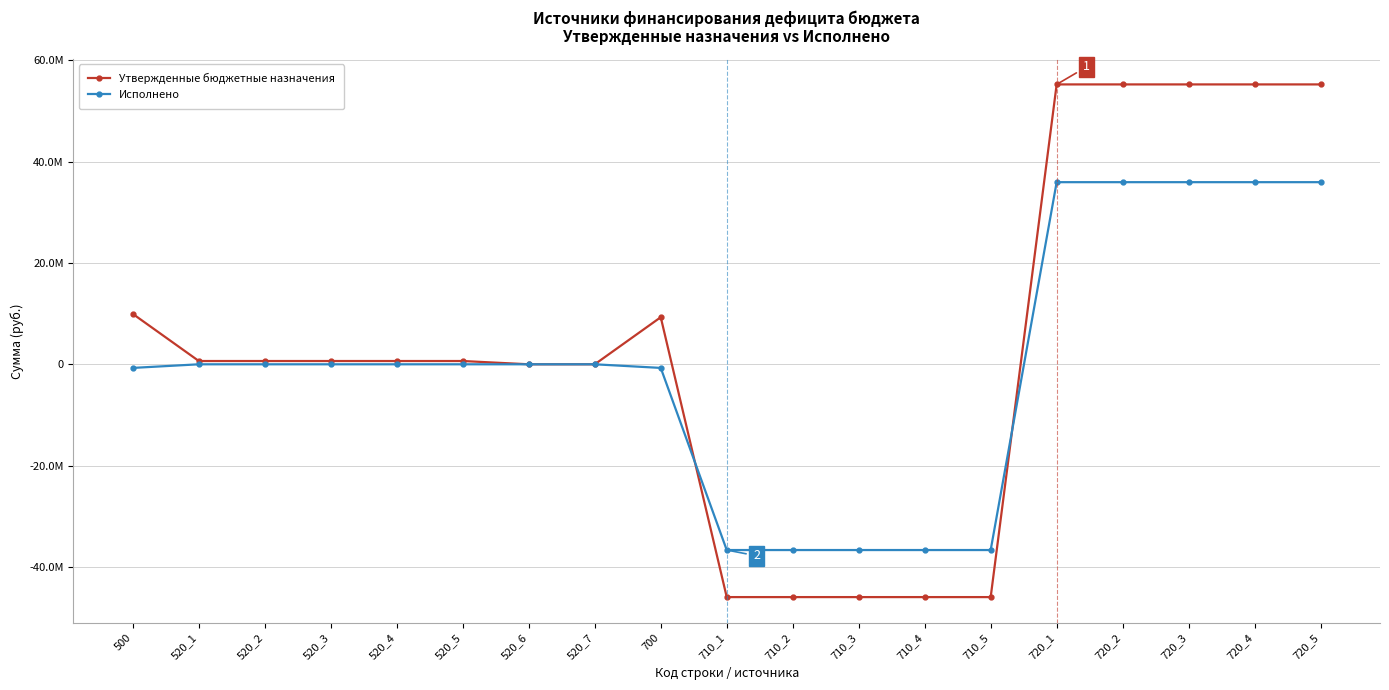

Is this an area chart (filled region under the line)?

No